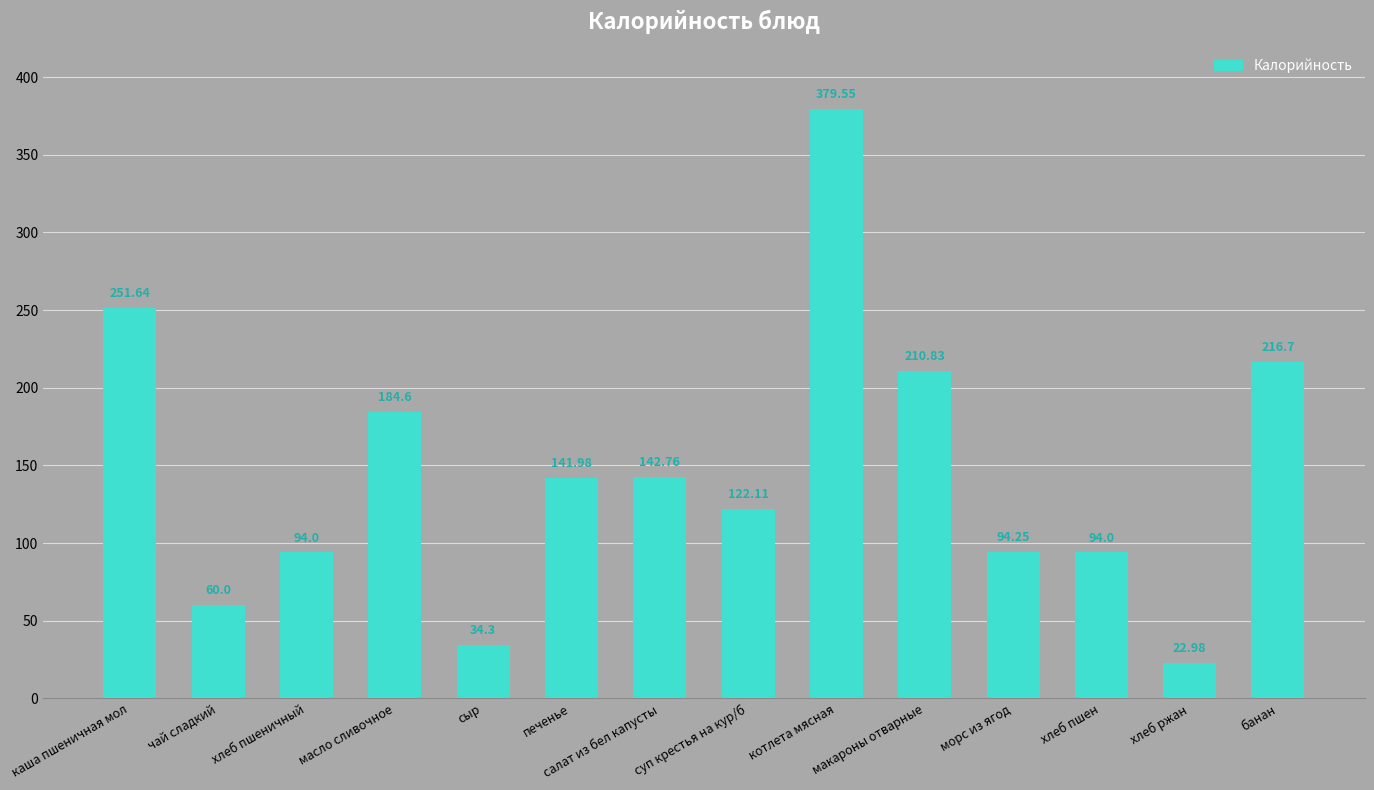

Where does the data first go above 141?

каша пшеничная мол